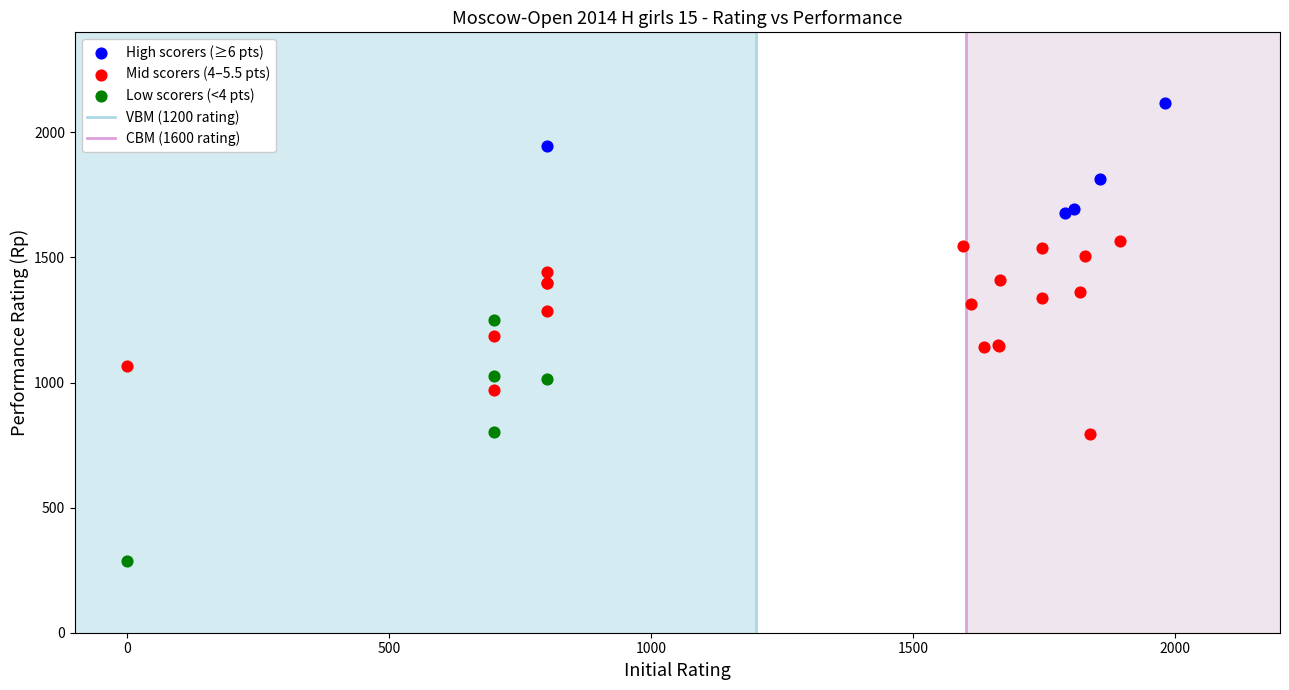

Which series reaches the maximum Y coordinate?

High scorers (≥6 pts)